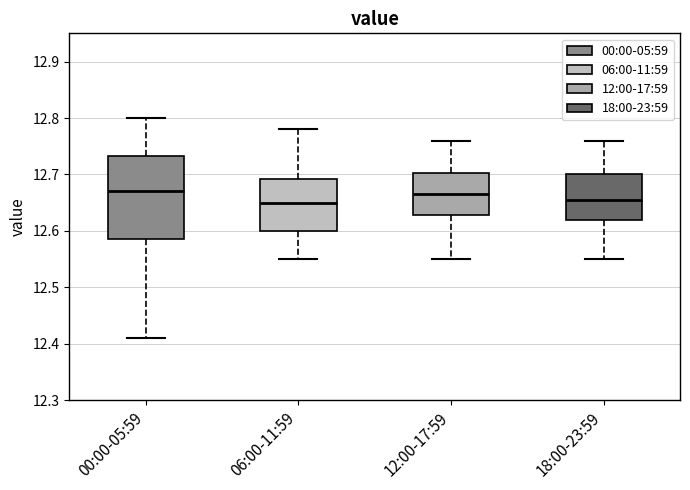

Where is the lower edge of the box for 06:00-11:59 on the y-axis? The values are not printed on the chart, so give them approximately, as read against the axis.

12.60